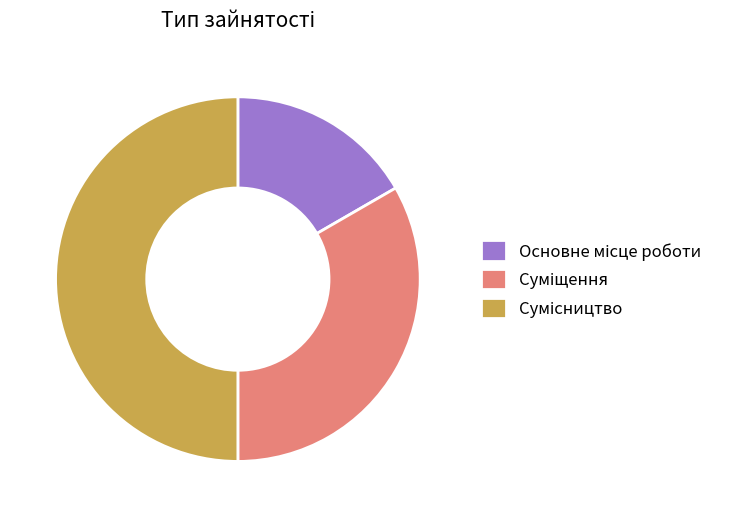

Is it true that Сумісництво is 58% of the pie?

False